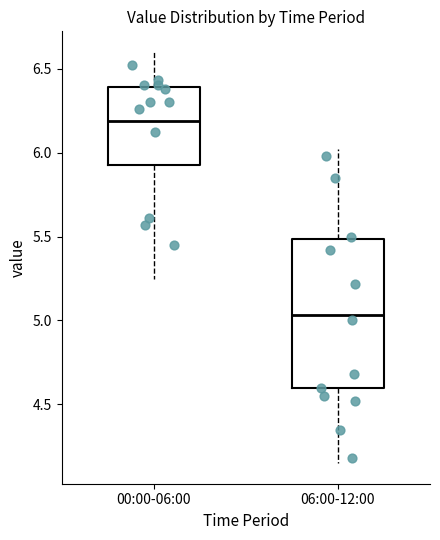

Which box is the tallest, from its lower edge to its upper edge?

06:00-12:00